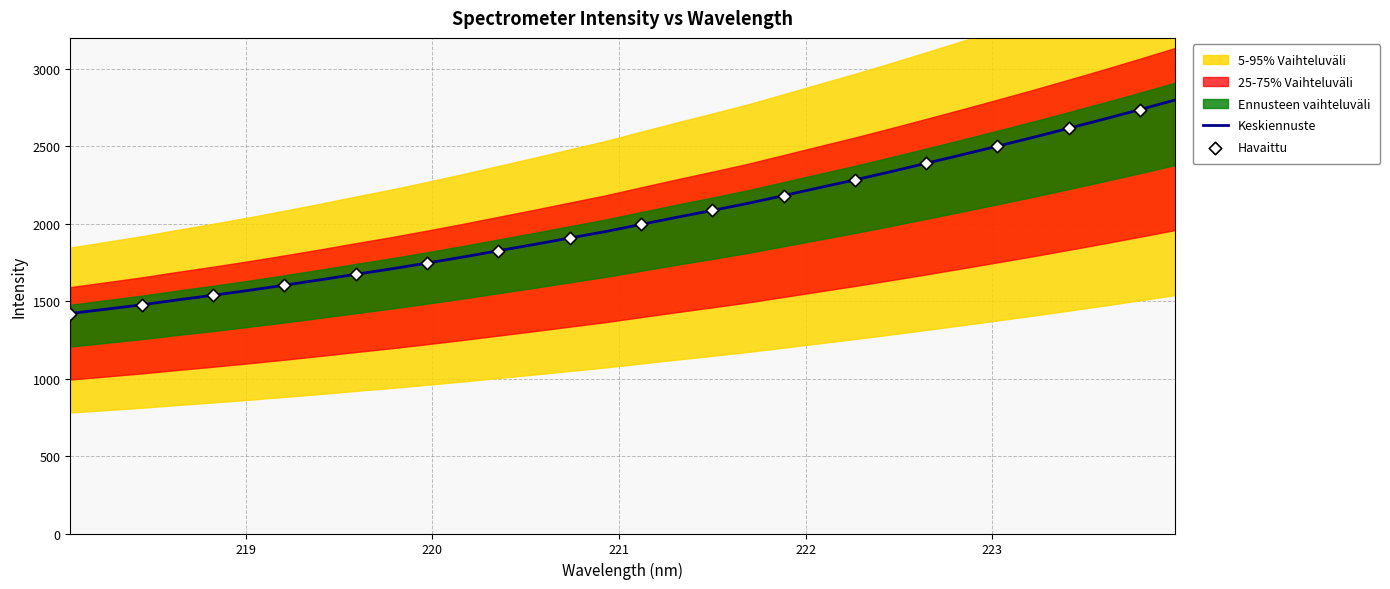

What is the maximum value for Keskiennuste?

2799.6